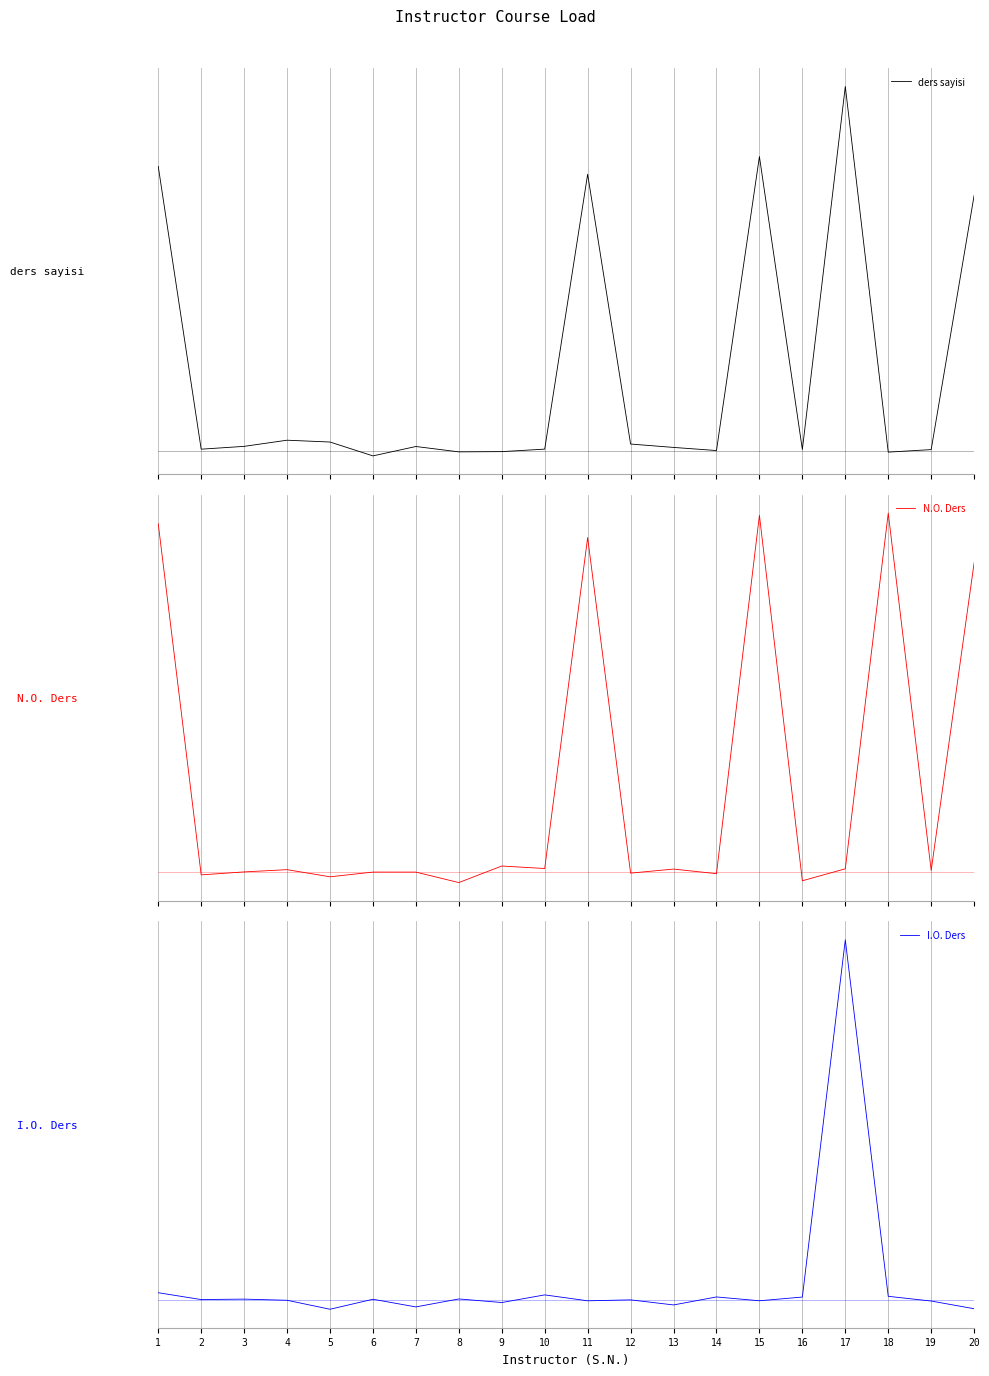

In ders sayisi, how many points are higher than both neighbors (excluding endpoints)?

5